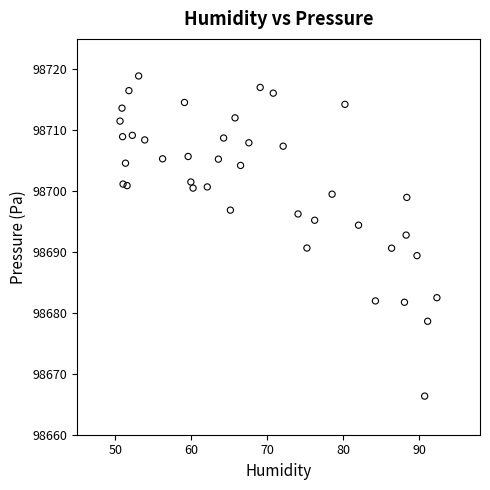

What is the range of Y values (max minus min)?

52.6